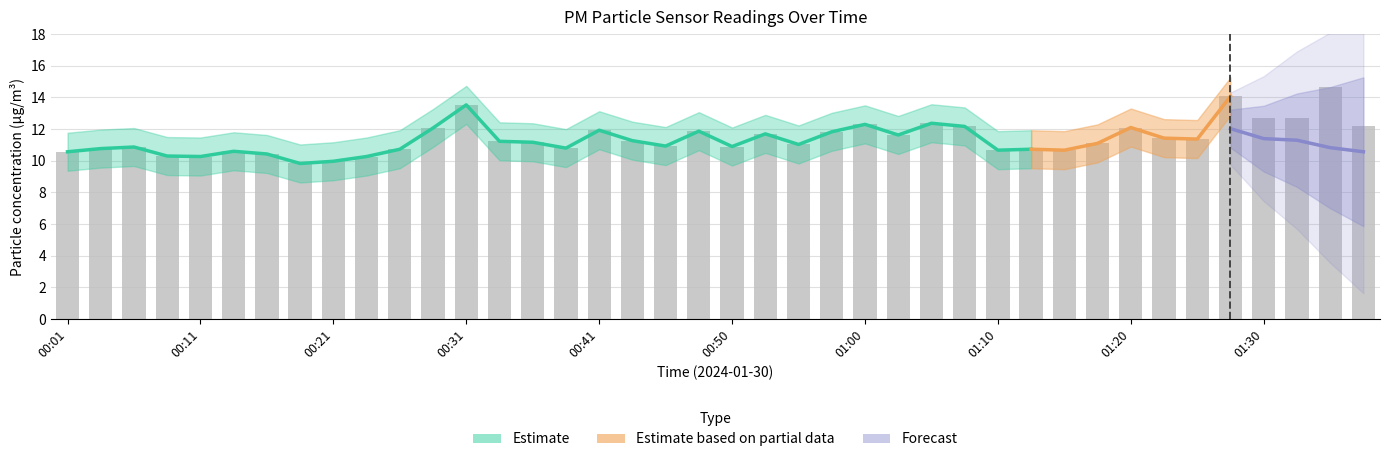

Rank the categories by value from highest to lowest.

01:35, 01:27, 00:31, 01:30, 01:32, 01:05, 01:00, 01:37, 01:08, 01:20, 00:28, 00:41, 00:48, 00:58, 00:53, 01:03, 01:22, 01:25, 00:43, 00:33, 00:36, 01:17, 00:55, 00:45, 00:50, 00:06, 00:38, 00:04, 00:26, 01:13, 01:10, 01:15, 00:14, 00:01, 00:16, 00:09, 00:11, 00:23, 00:21, 00:18